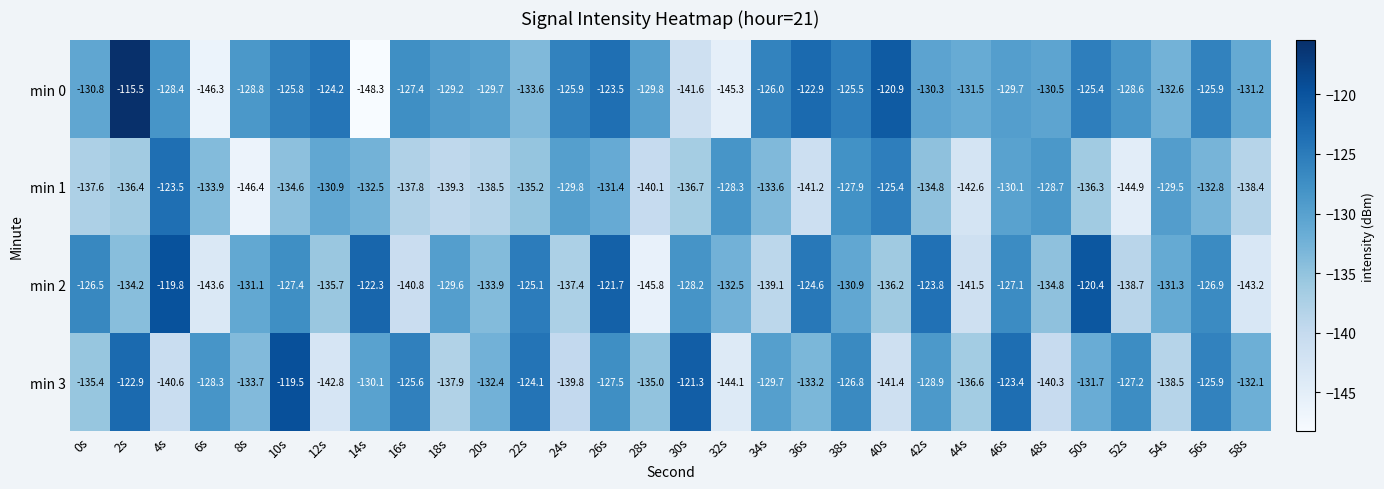

At which category does the chart reach its minimum across all series?

14s